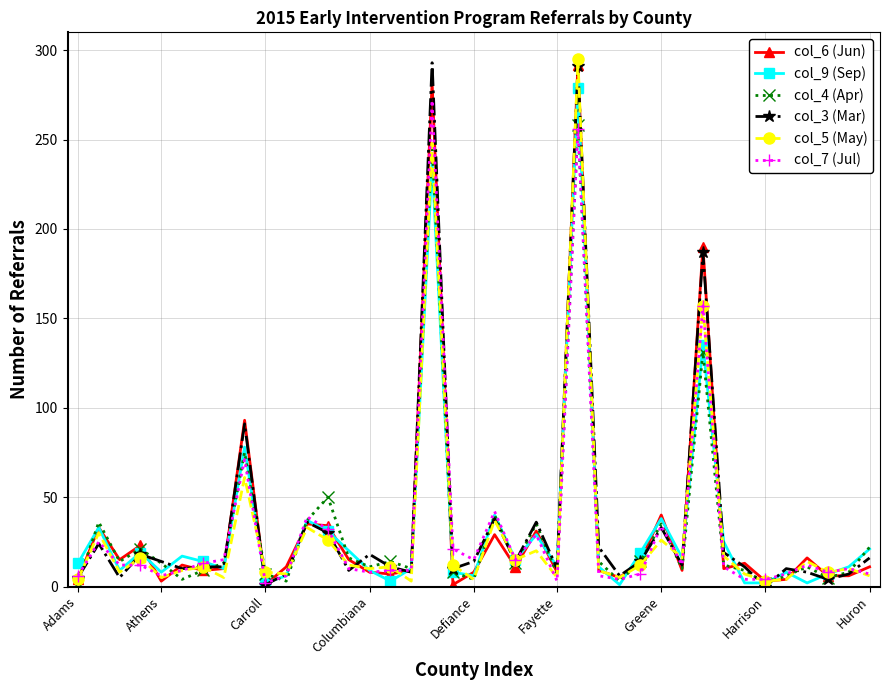

True or false: col_7 (Jul) has more than 0 points higher than both neighbors.

True